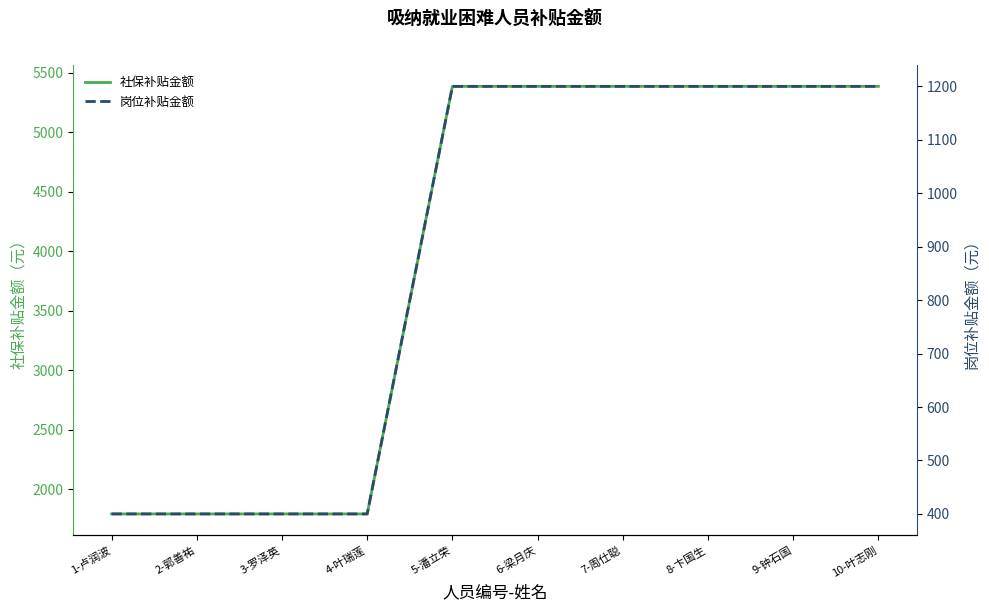

Which has a higher value, 4-叶瑞莲 or 5-潘立荣?

5-潘立荣